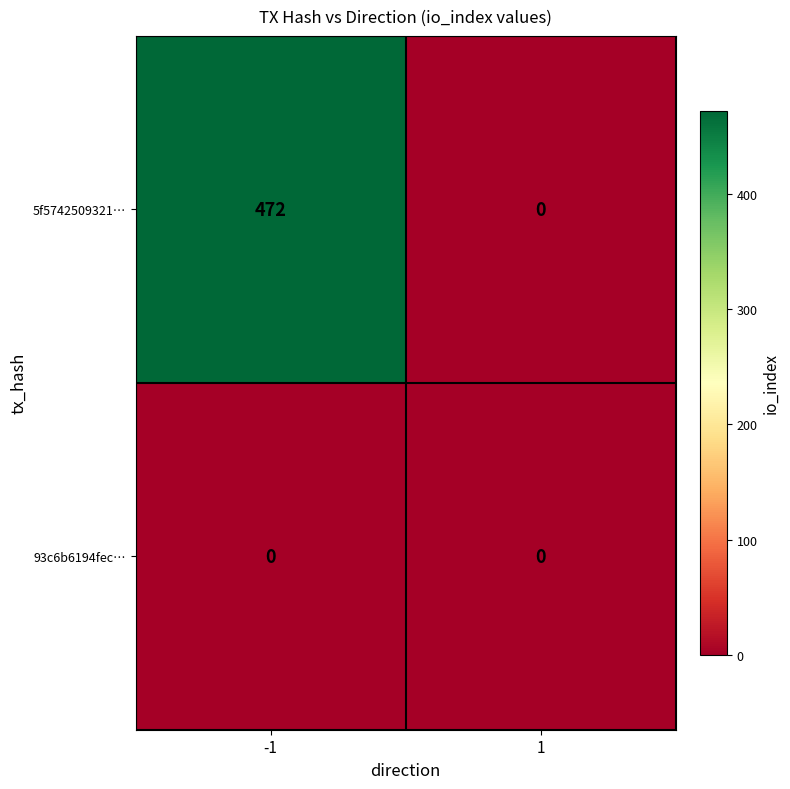

Which series changed the most between -1 and 1?

5f5742509321…